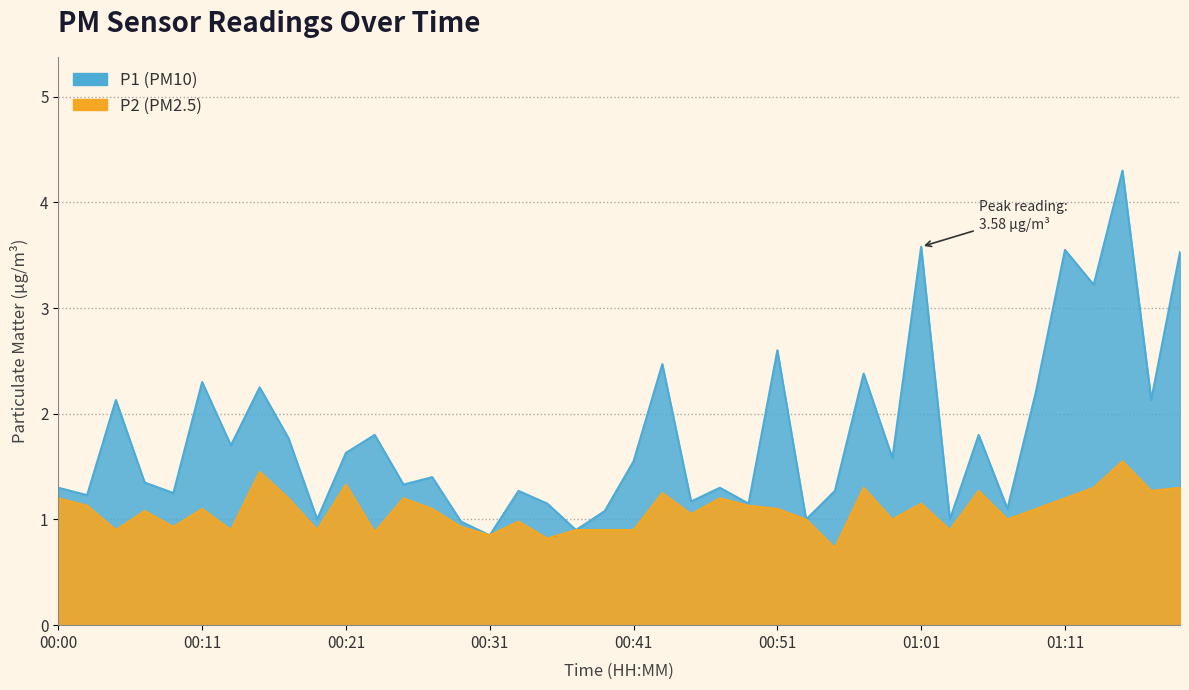

The P1 series shows 0.3 at 01:03. True or false?

False